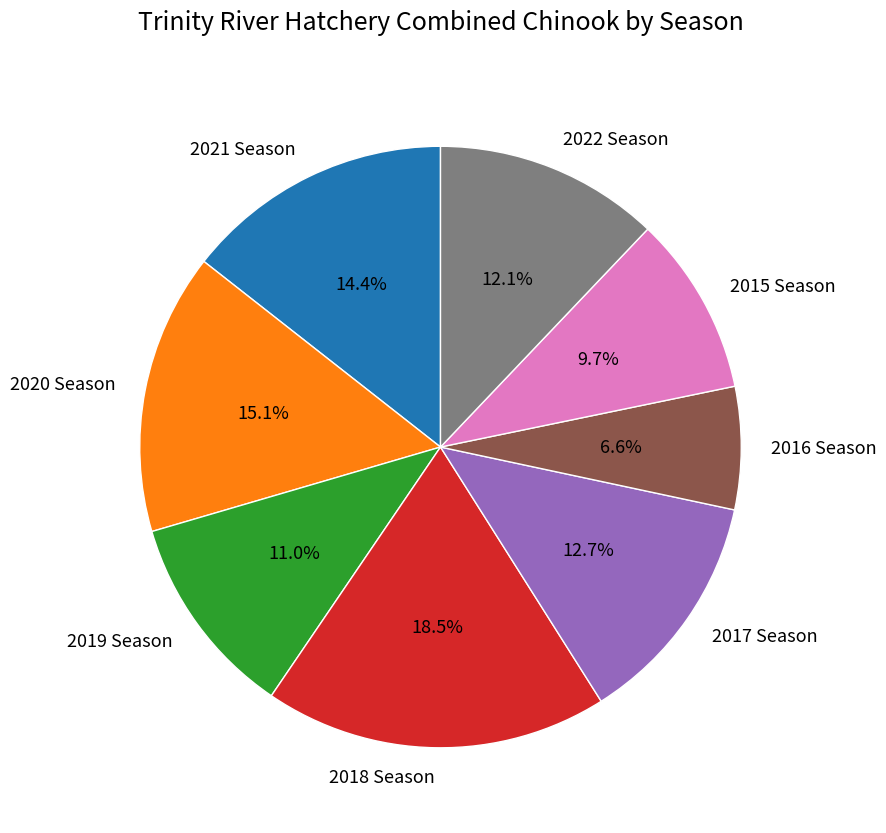

What is the largest slice in the pie chart?

2018 Season